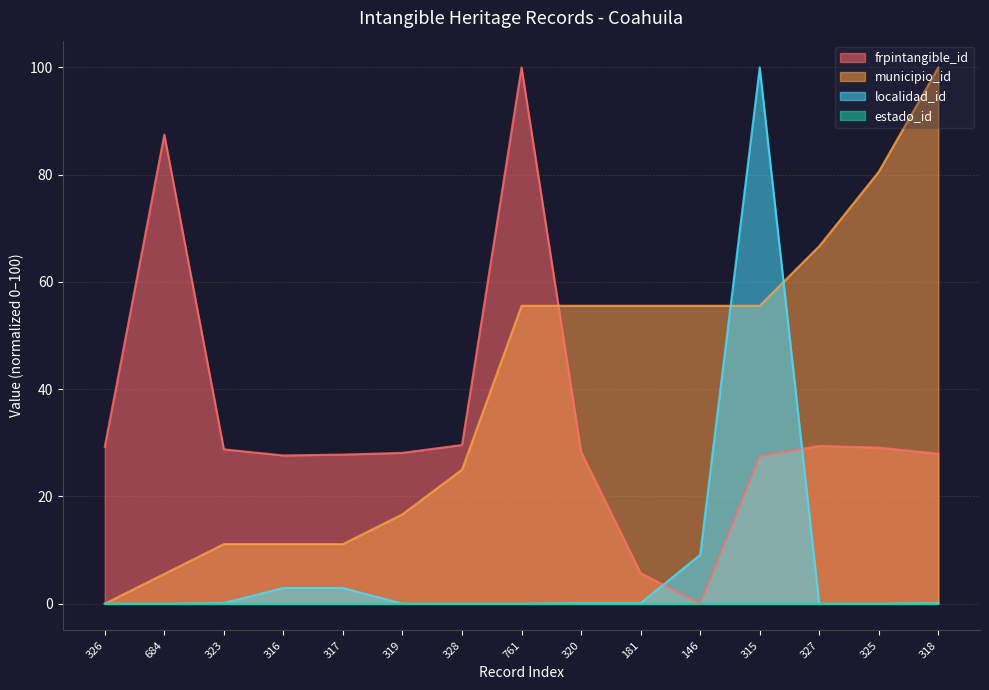

Is the value of municipio_id at 315 greater than the value of localidad_id at 181?

Yes